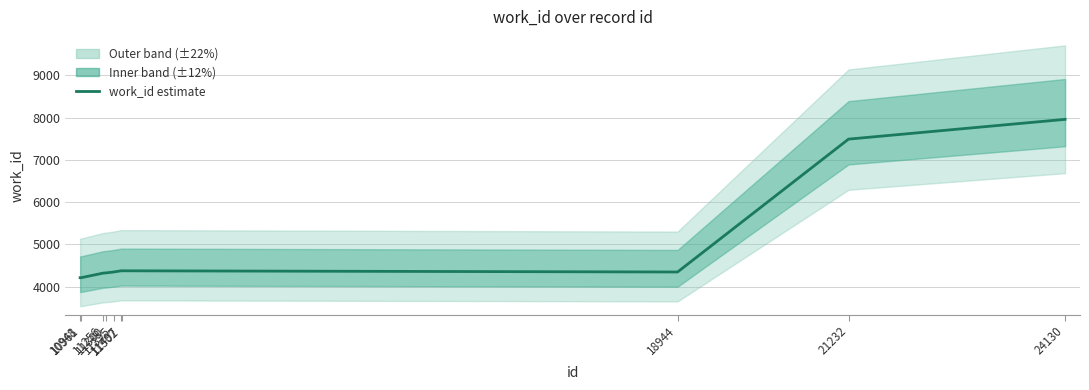

What is the ratio of the value at 11395 to the value at 11497?

1.0